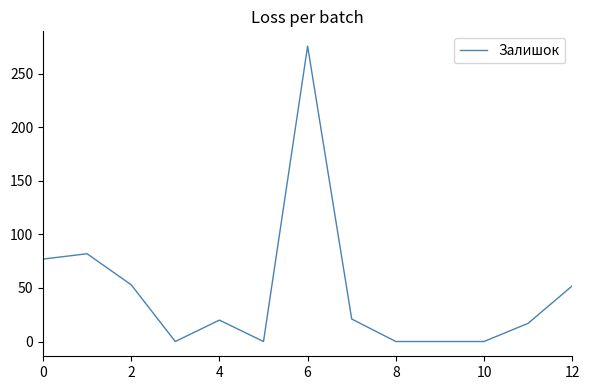

What is the difference between the maximum and minimum values?

276